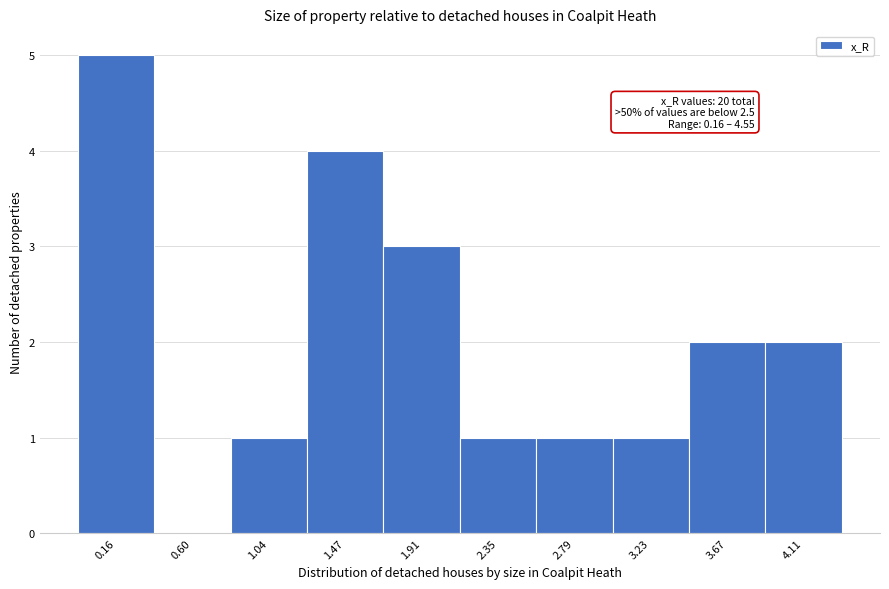

Reading left to right, what are all the values shown in this chart?

0.16=5	0.60=0	1.04=1	1.47=4	1.91=3	2.35=1	2.79=1	3.23=1	3.67=2	4.11=2